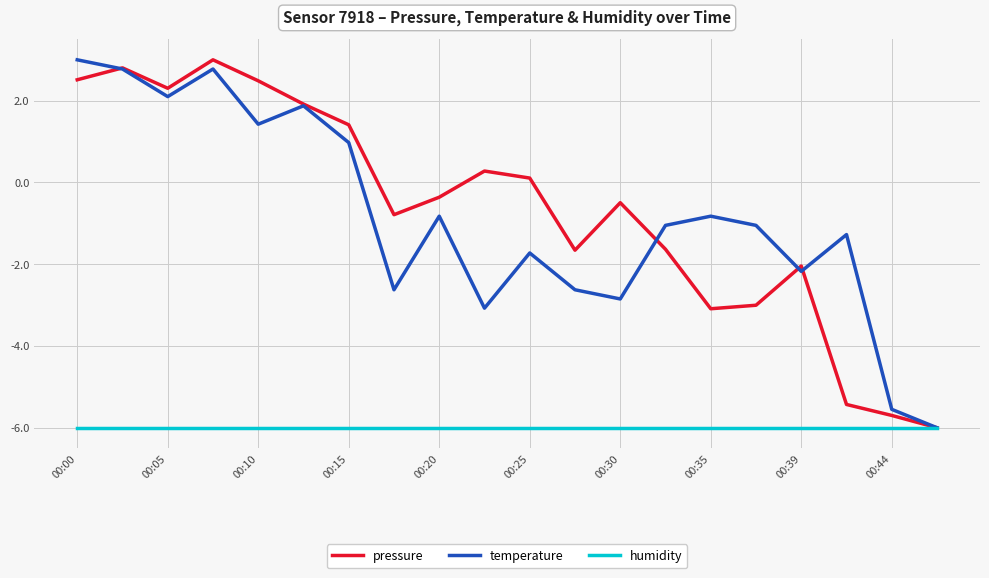

What is the maximum value shown in the chart?

3.0